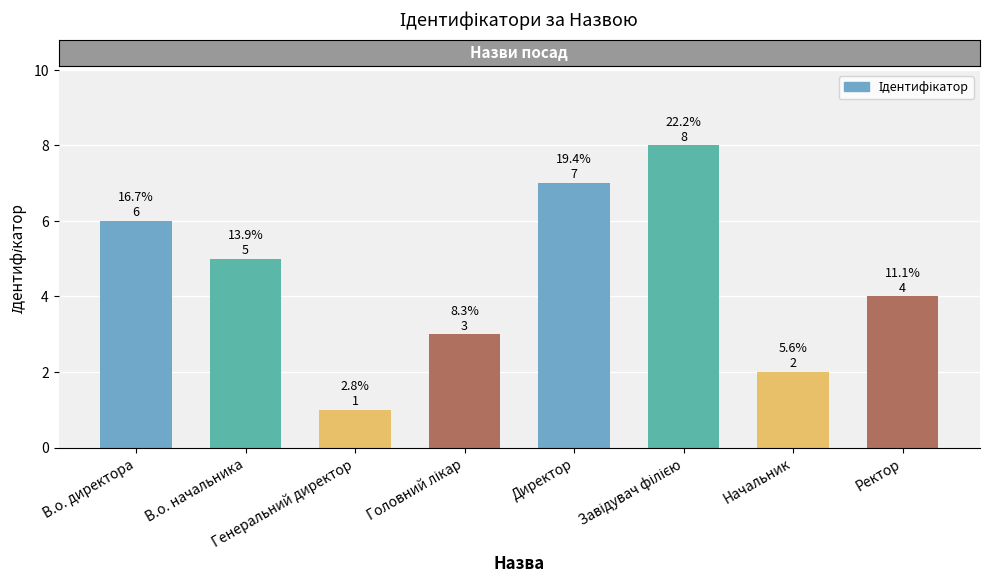

How many bars are there in total?

8